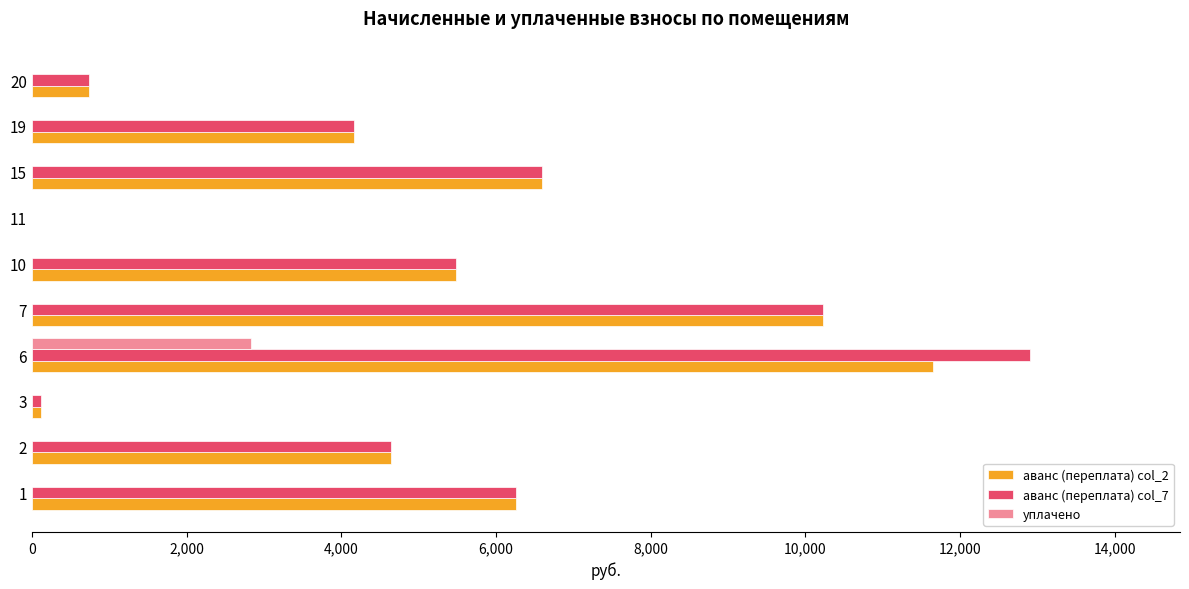

Which category has the highest value in the аванс (переплата) col_2 series?

6